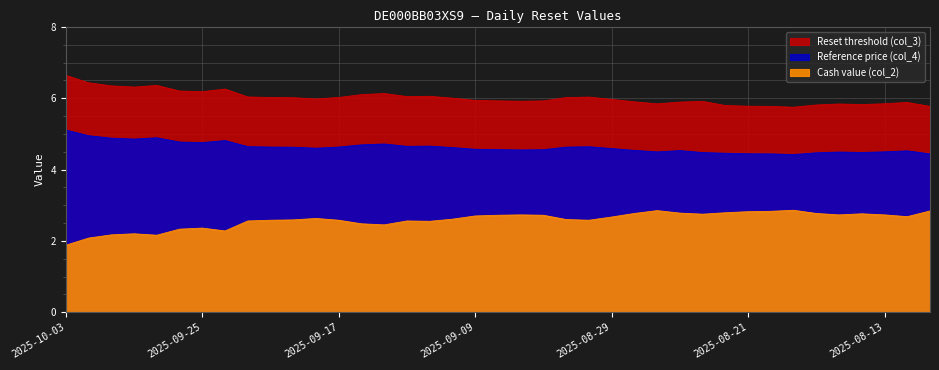

What is the difference between the highest and lowest values at 2025-09-10?

3.4